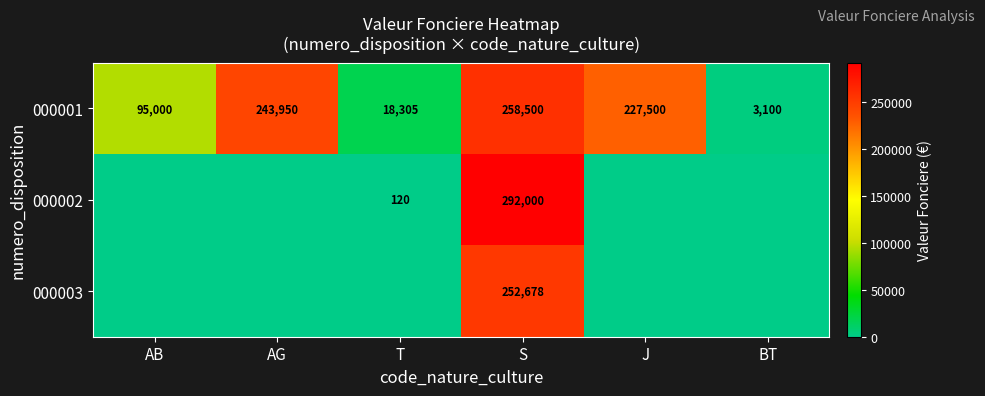

How many categories are shown in the chart?

6